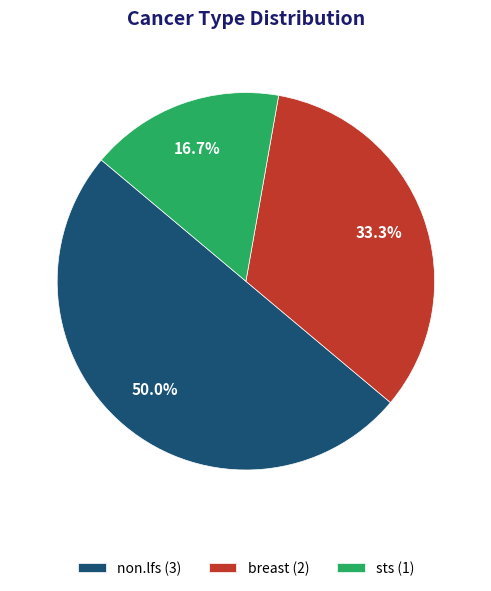

Which category has the smallest portion of the pie?

sts